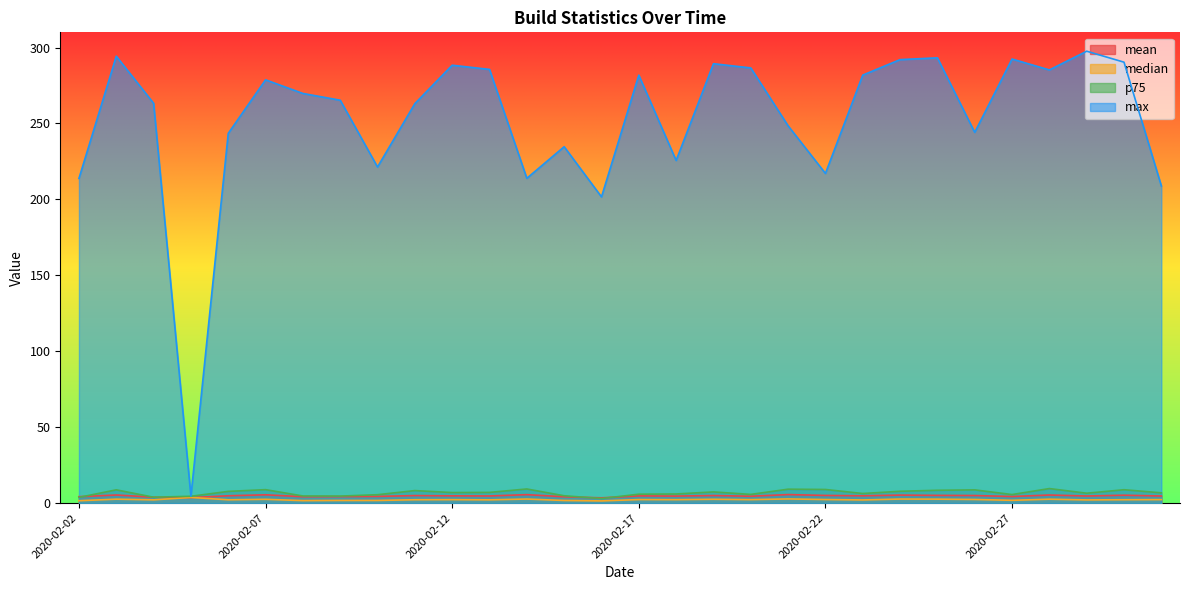

What is the label of the 23rd point from the left?

2020-02-24